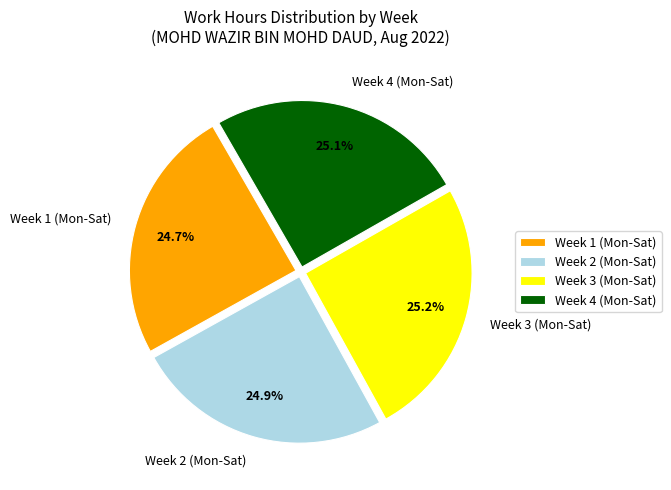

Is there a majority slice in this chart?

No